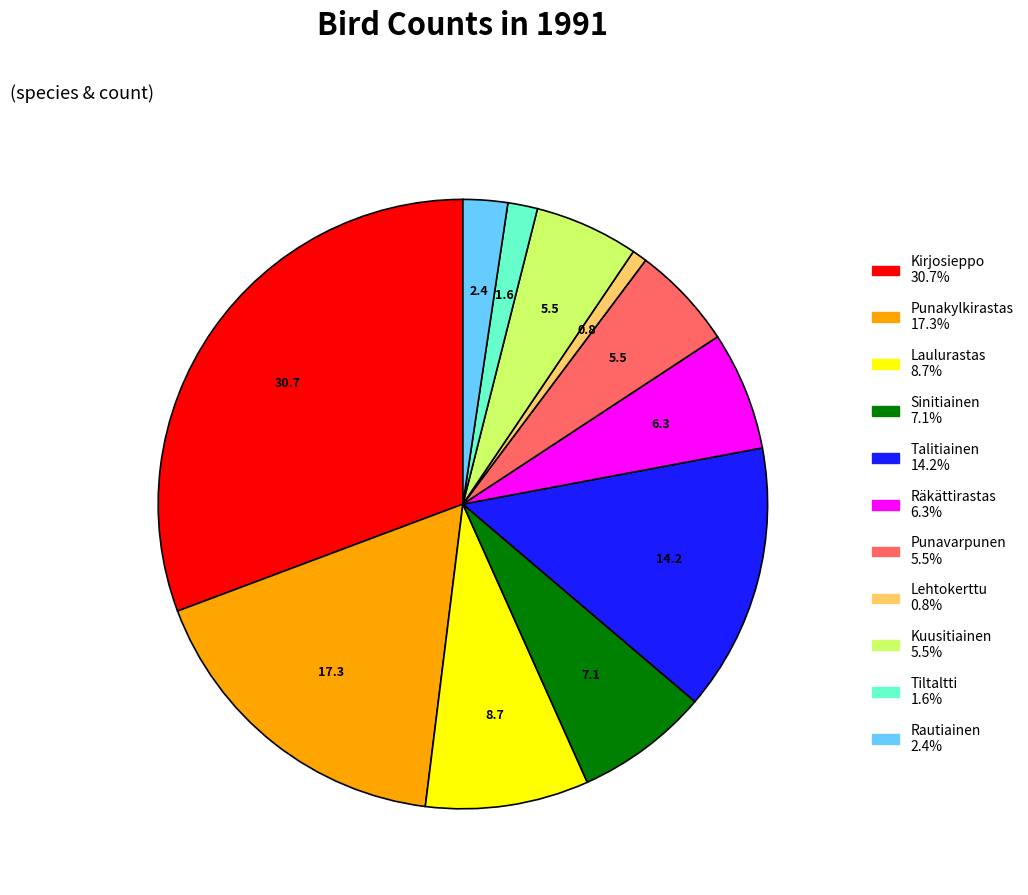

Is there any slice that represents more than half of the pie?

No